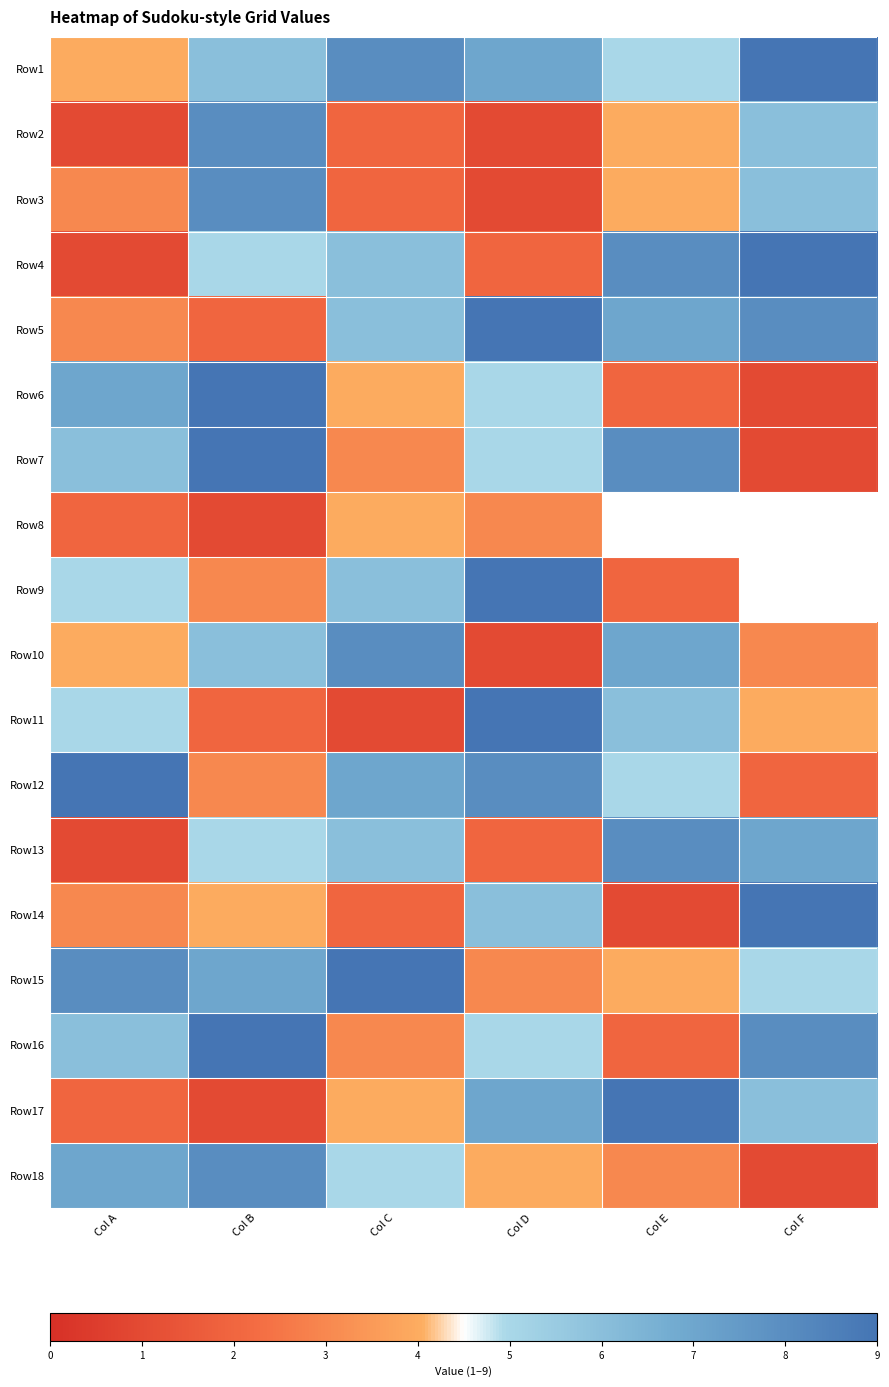

How many data points in Row13 are less than 6?

3